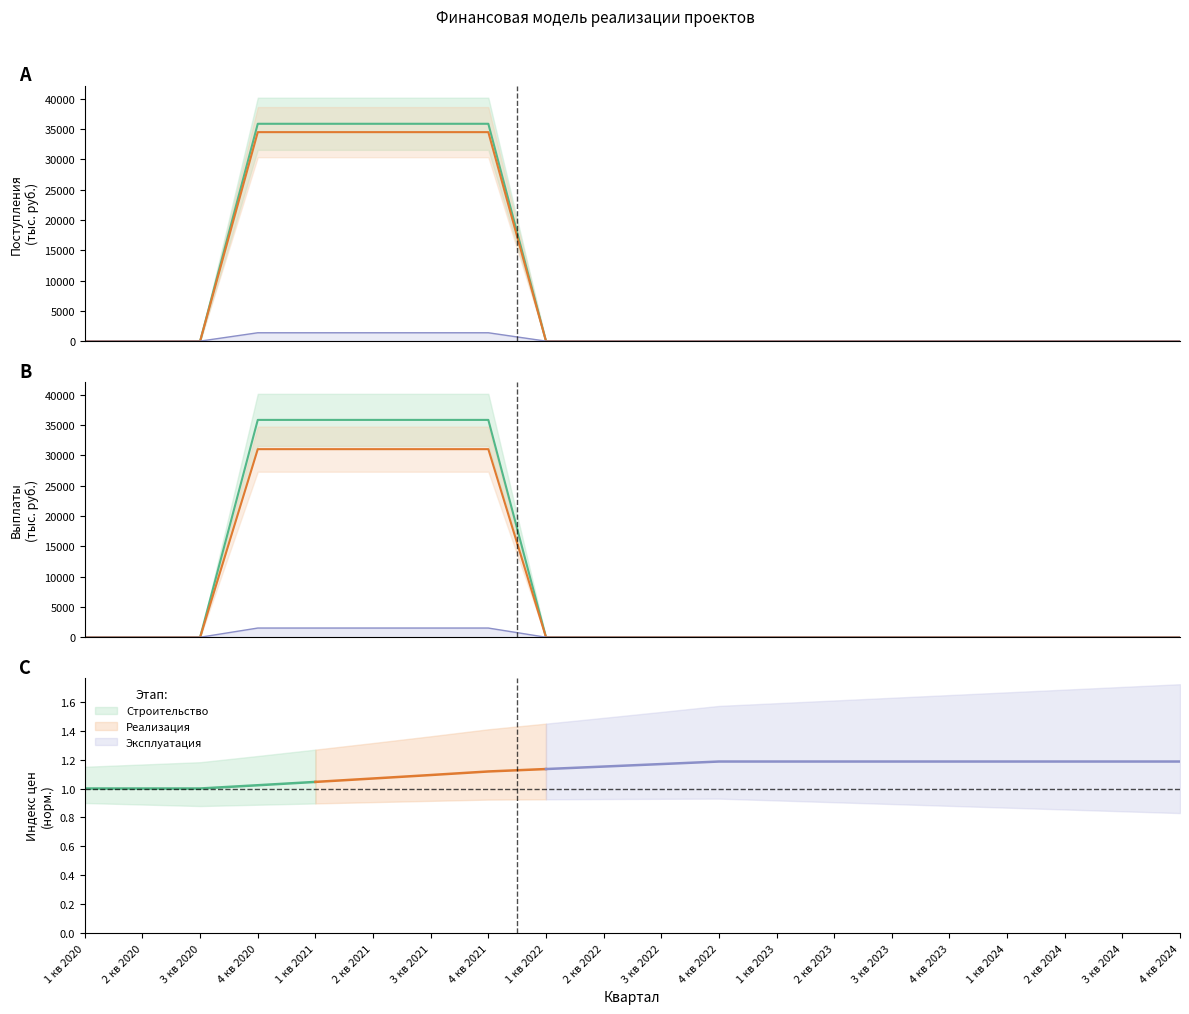

The value of Поступления at 2 кв 2023 is -22615.1. True or false?

False